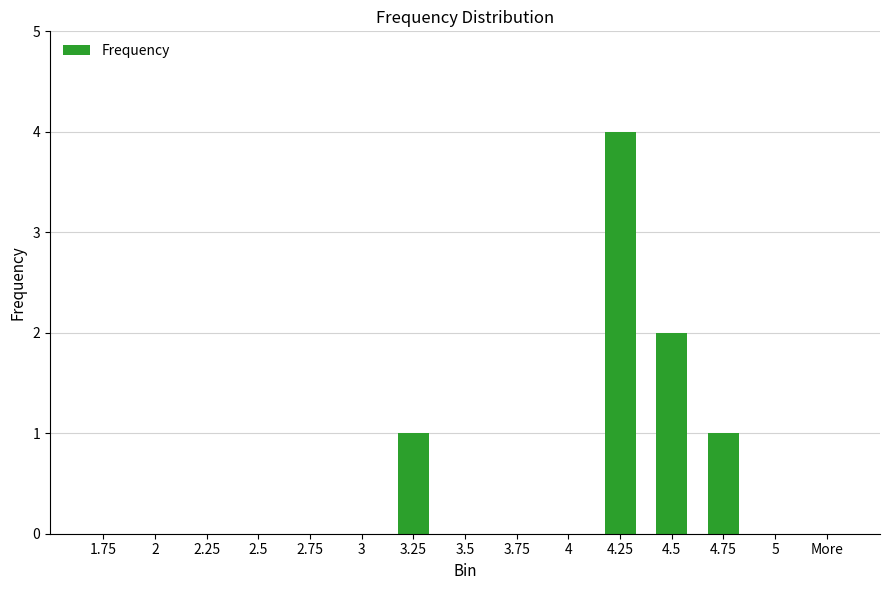

What is the difference between the values at 3 and 3.25?

1